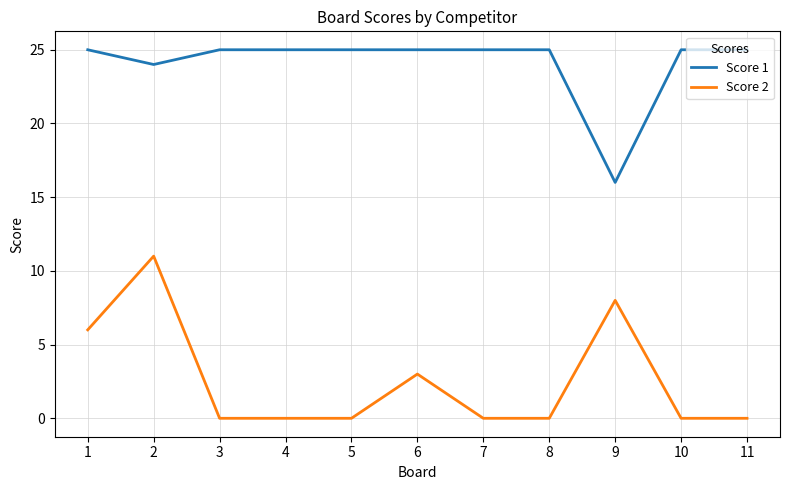

True or false: Score 1 has a value of 25 at 6.

True